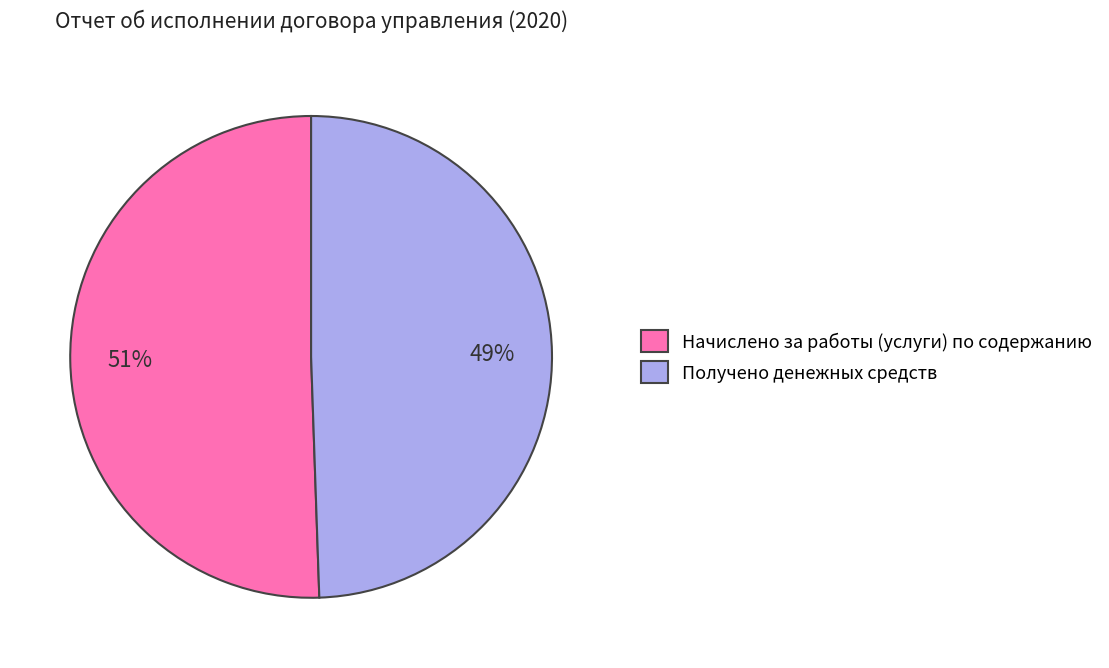

To the nearest percent, what is the average slice percentage?

50%